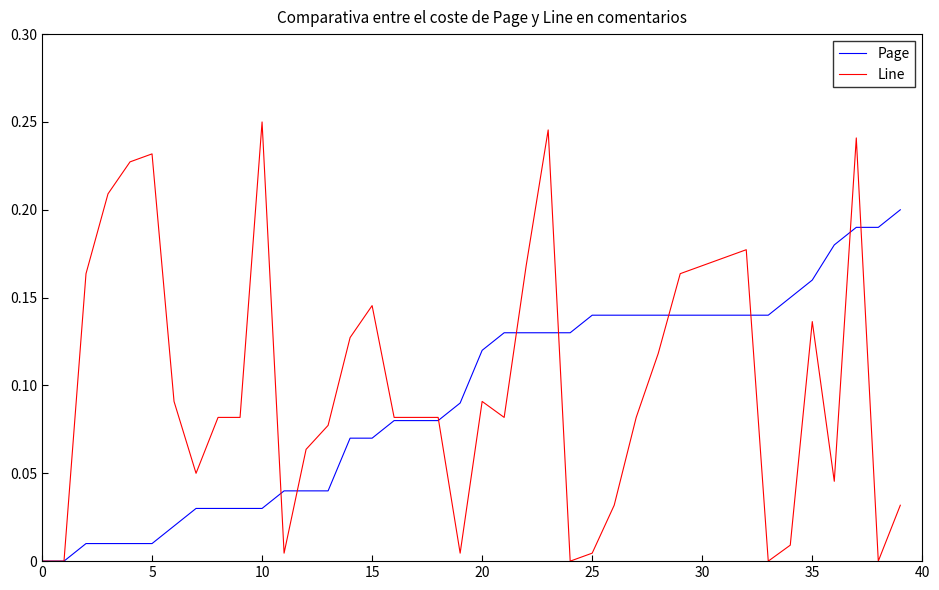

True or false: Page has more than 1 points higher than both neighbors.

False